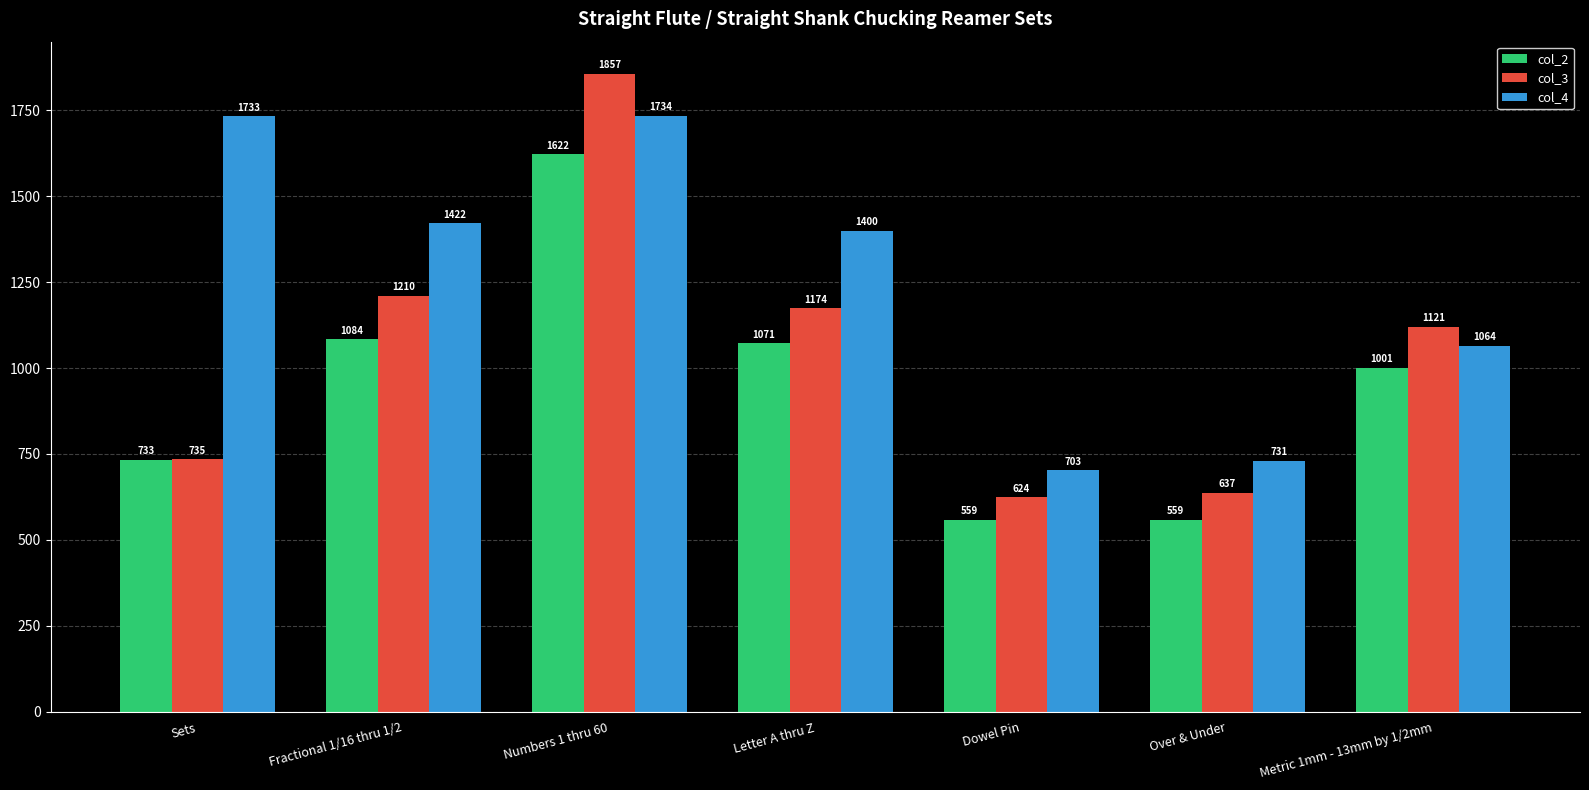

Which series has the widest spread of values?

col_3